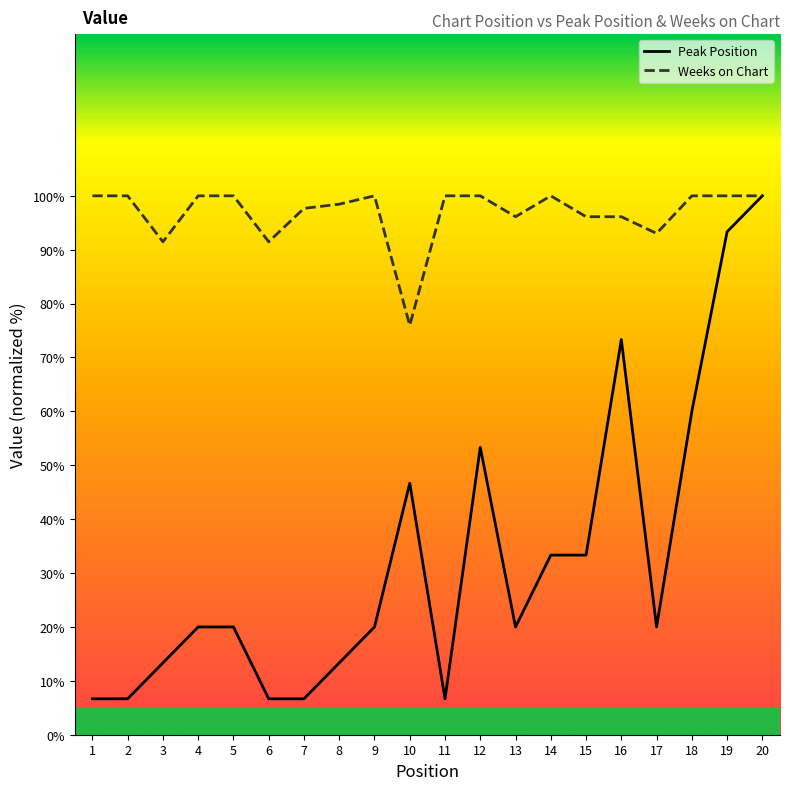

Which category has the highest value in the Peak Position series?

20